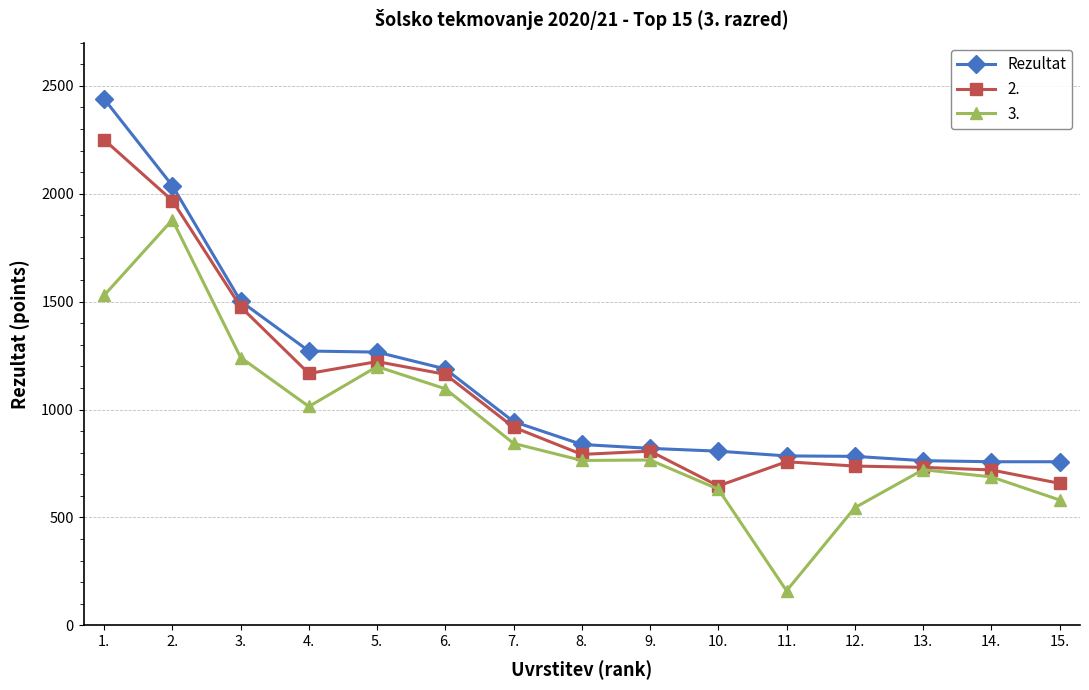

What is the label of the 5th point from the right?

11.